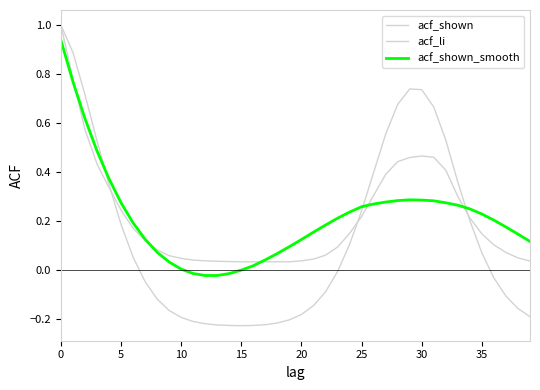

How many lines are shown in the chart?

3